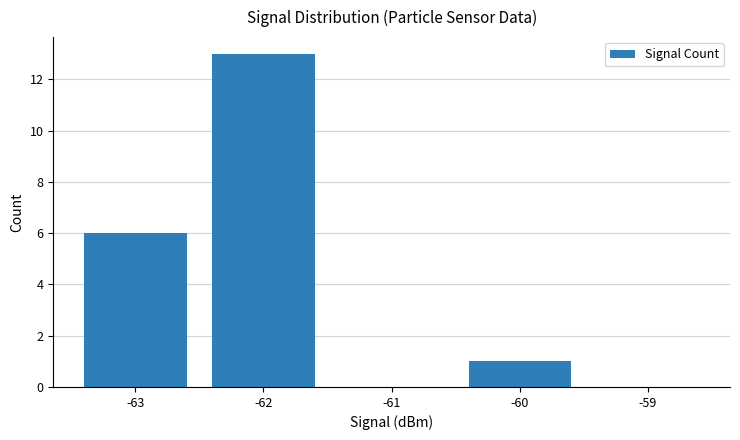

Count the number of categories in the chart.

5